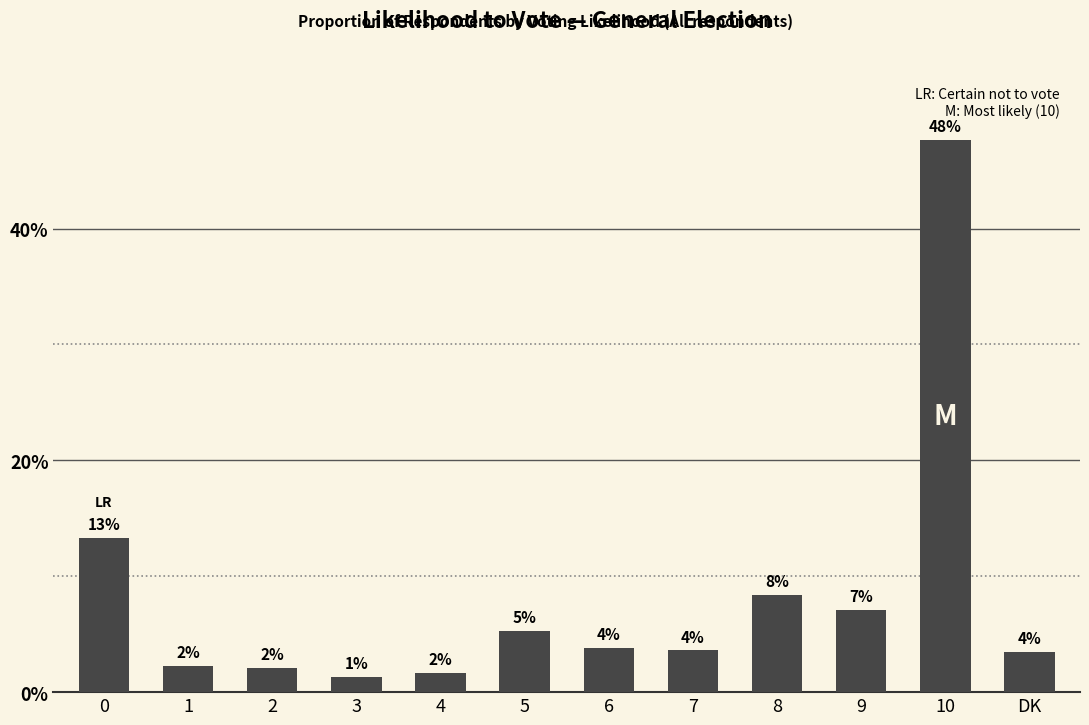

Reading left to right, what are all the values shown in this chart?

0.1	0.0	0.0	0.0	0.0	0.1	0.0	0.0	0.1	0.1	0.5	0.0